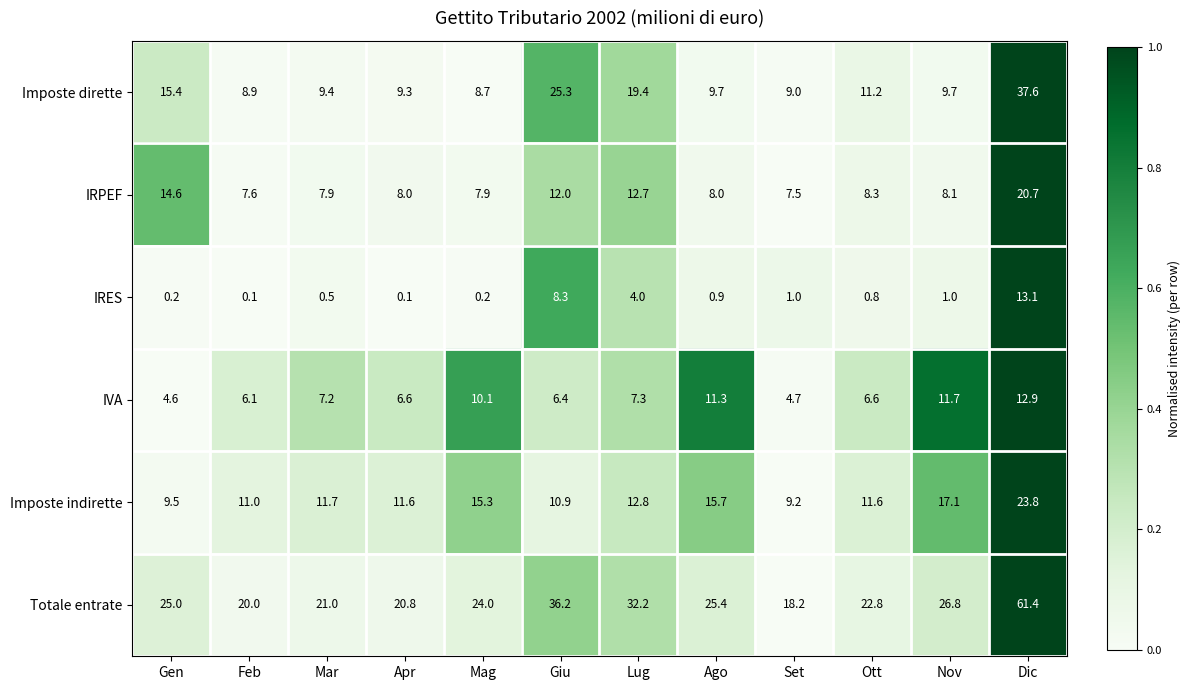

What is the difference between the highest and lowest values at Ott?

22.0